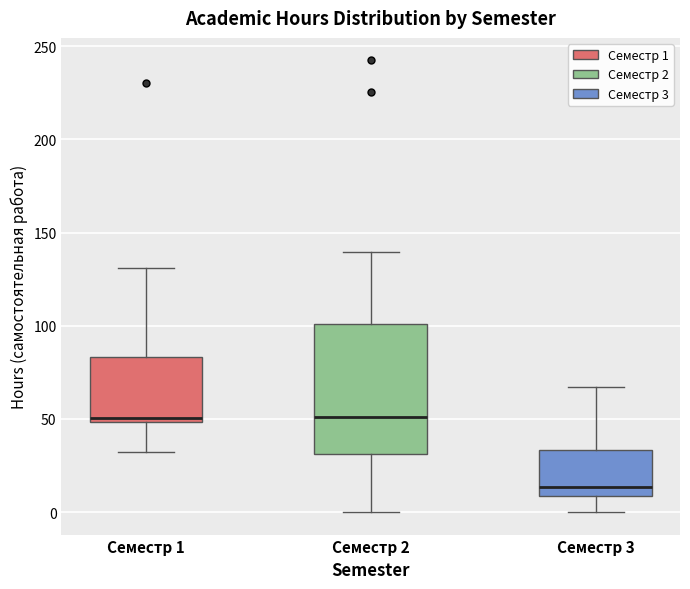

Reading left to right, transcribe this box plot: for each box, give where its median line is, the range the box spans, and where its two whiskers end, as read against the y-axis. The values are not printed on the chart, so give them approximately, as read against the axis.

Семестр 1: median 50 (just above the box's lower edge), box 50 to 85, whiskers 30 to 130
Семестр 2: median 50, box 30 to 100, whiskers 0 to 140
Семестр 3: median 15, box 10 to 35, whiskers 0 to 65